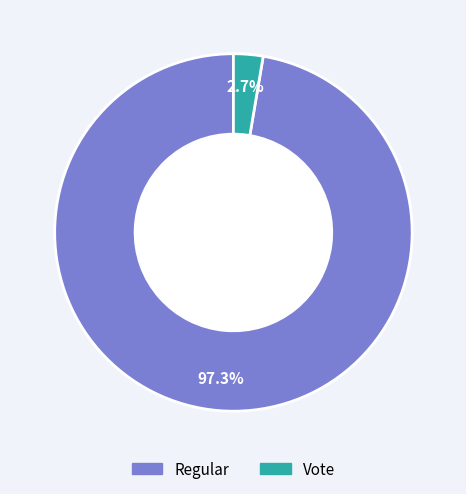

Between Regular and Vote, which is larger?

Regular